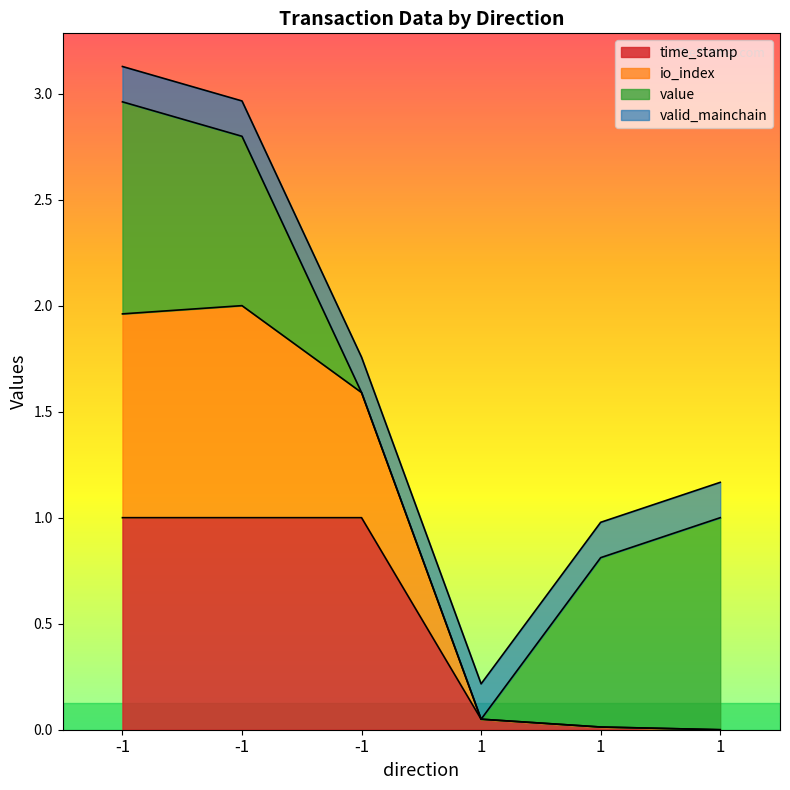

List the labels in order of time_stamp value, largest first.

-1, -1, -1, 1, 1, 1